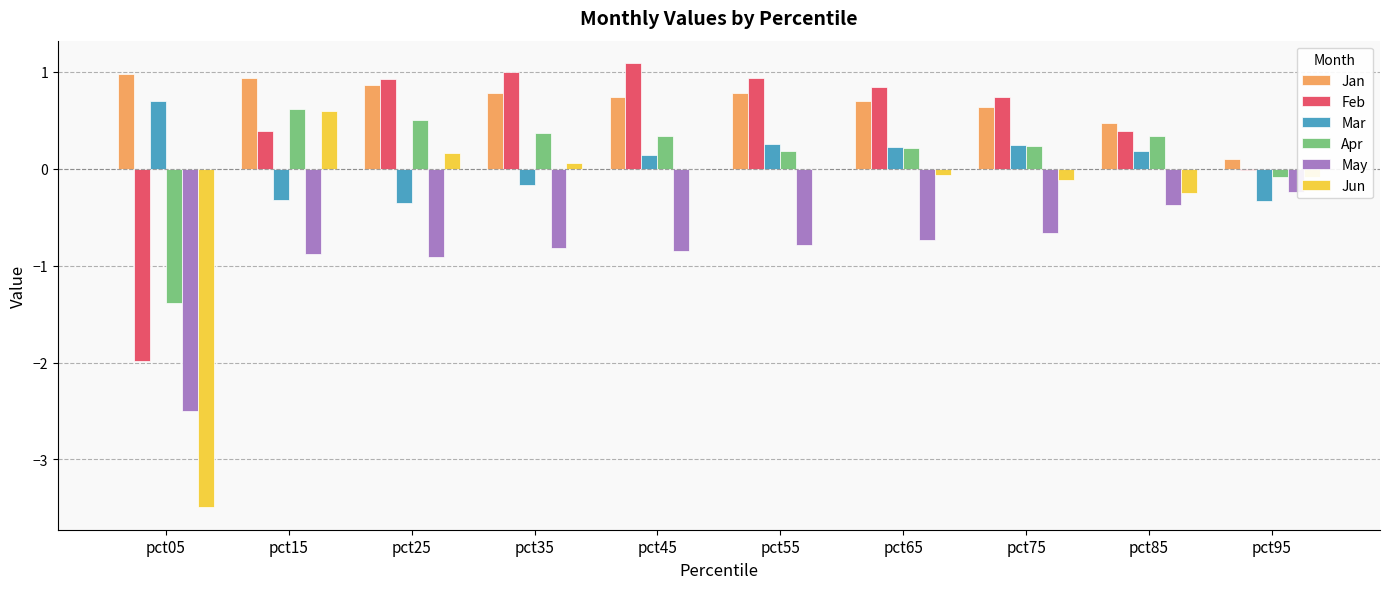

The Jan series shows 1.2 at pct65. True or false?

False